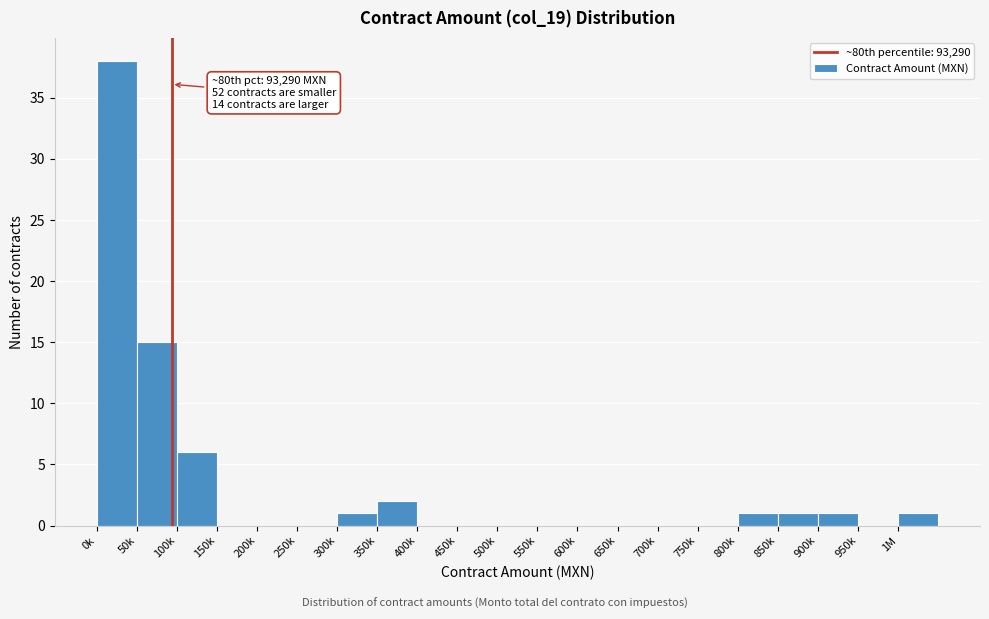

Reading left to right, transcribe all the data shown in this chart.

0k=38	50k=15	100k=6	150k=0	200k=0	250k=0	300k=1	350k=2	400k=0	450k=0	500k=0	550k=0	600k=0	650k=0	700k=0	750k=0	800k=1	850k=1	900k=1	950k=0	1M=1